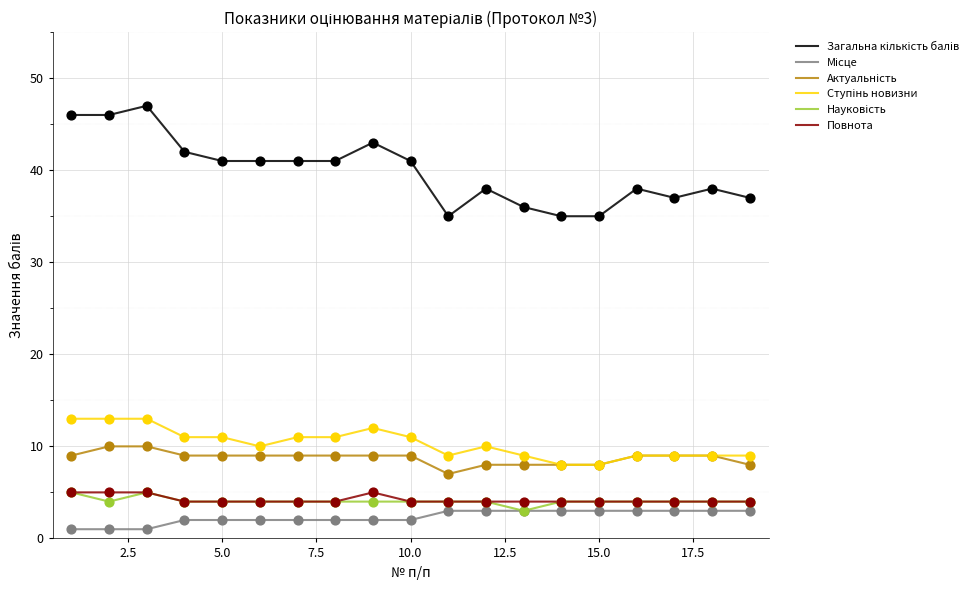

Is this an area chart (filled region under the line)?

No